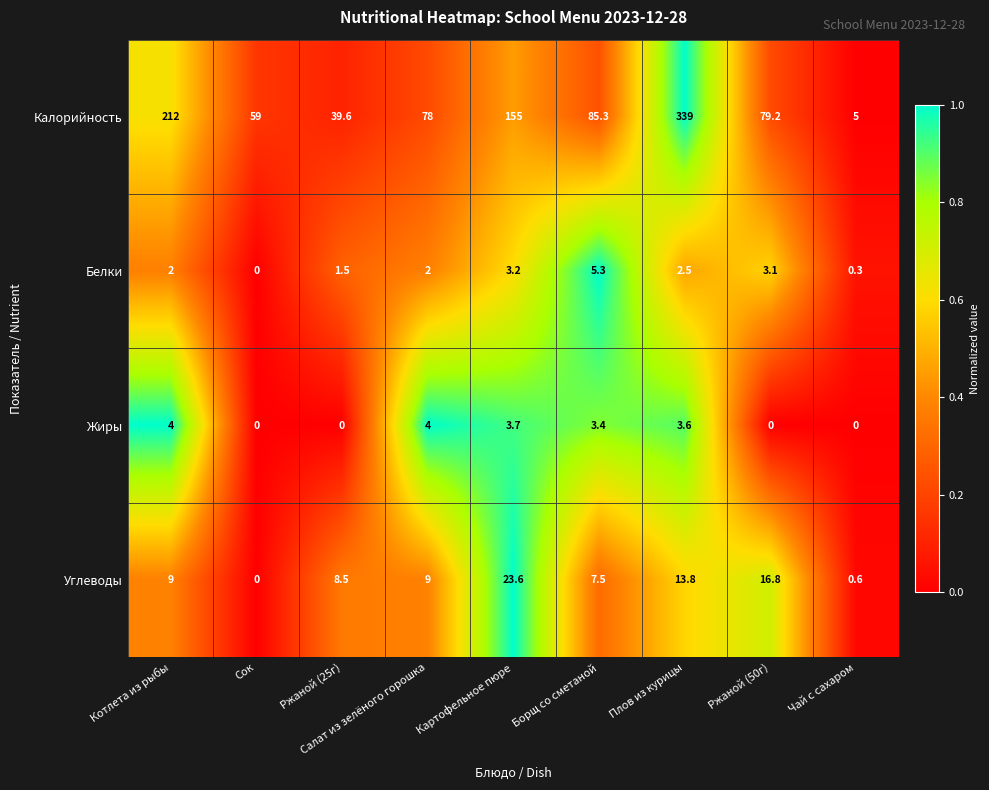

Which series has the largest range (max minus min)?

Калорийность